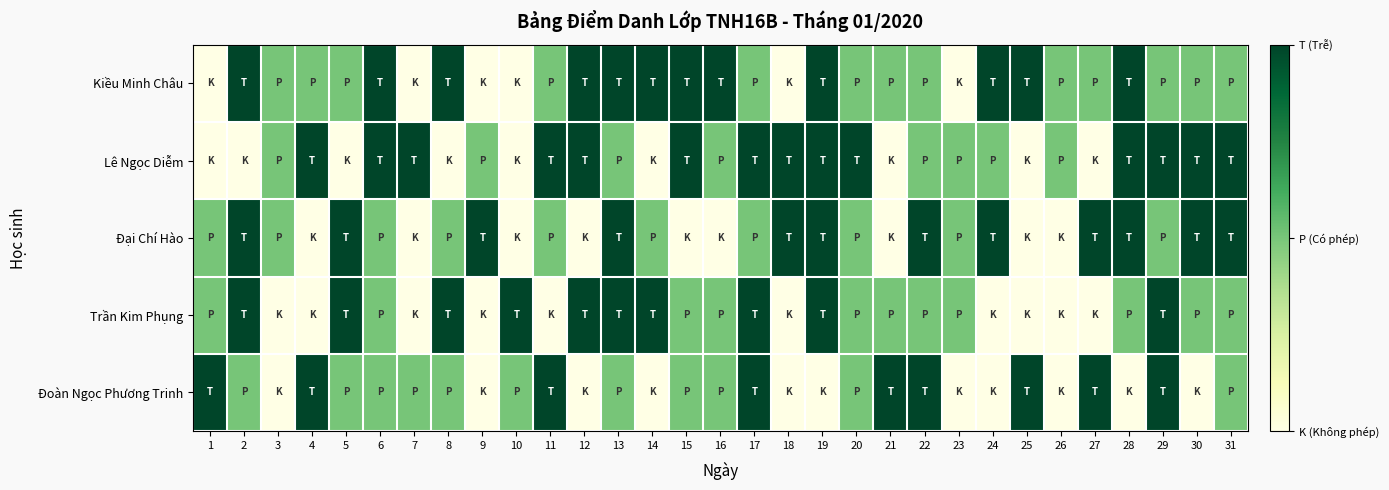

At how many categories does at least one series exceed 1?

28